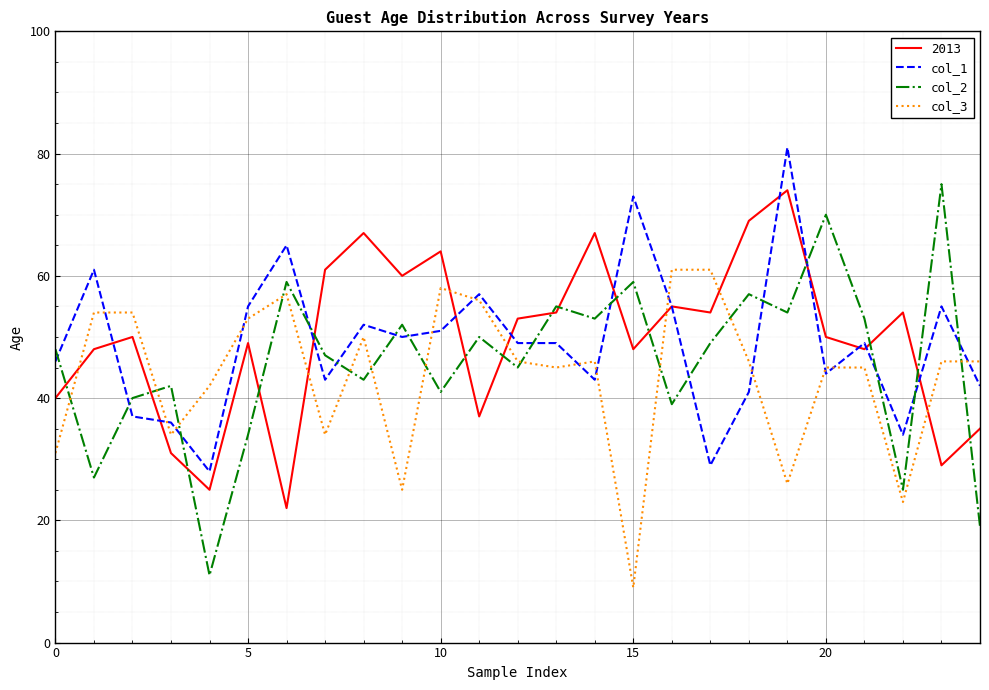

Which series ends up on top after the final intersection of col_2 and col_1?

col_1